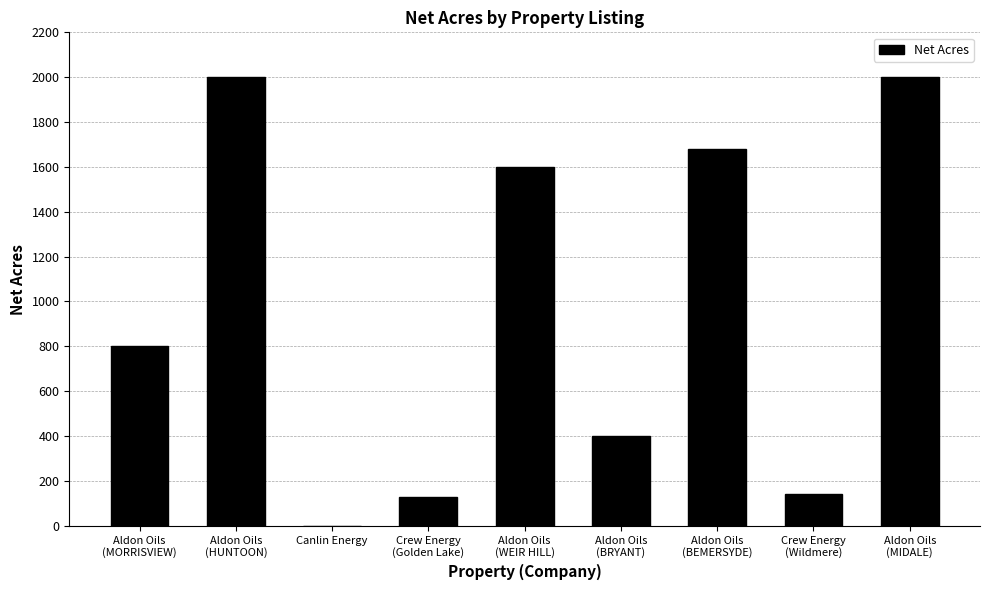

How many series are shown in this chart?

1